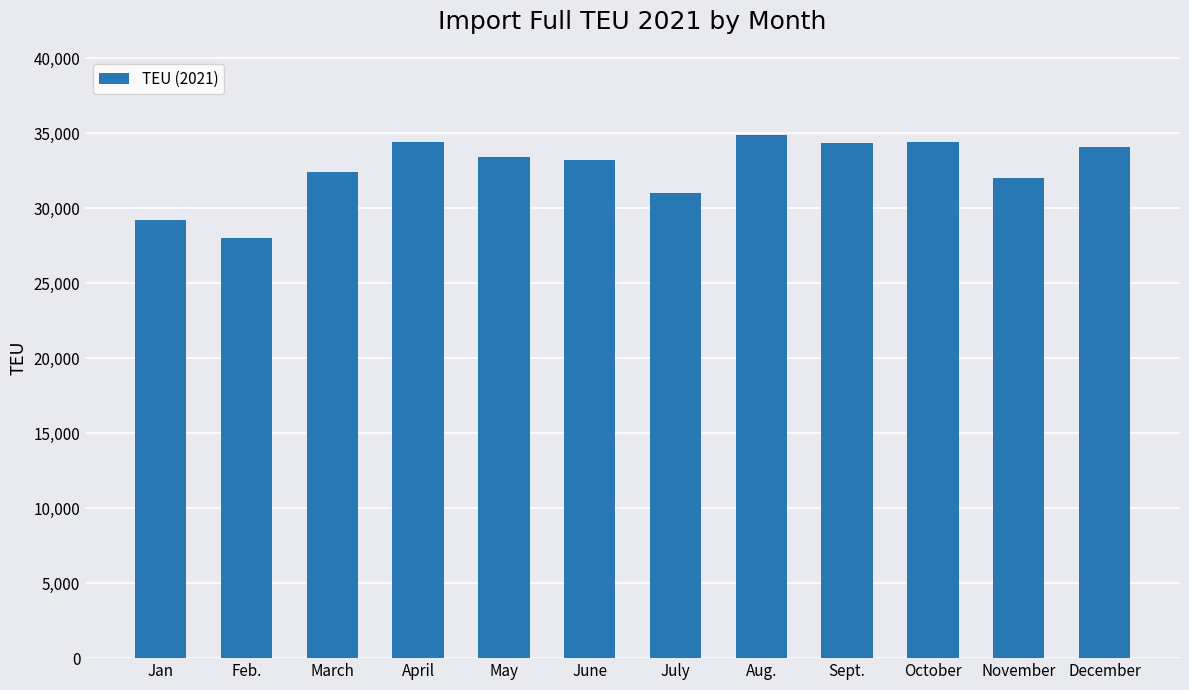

Between March and November, which is larger?

March